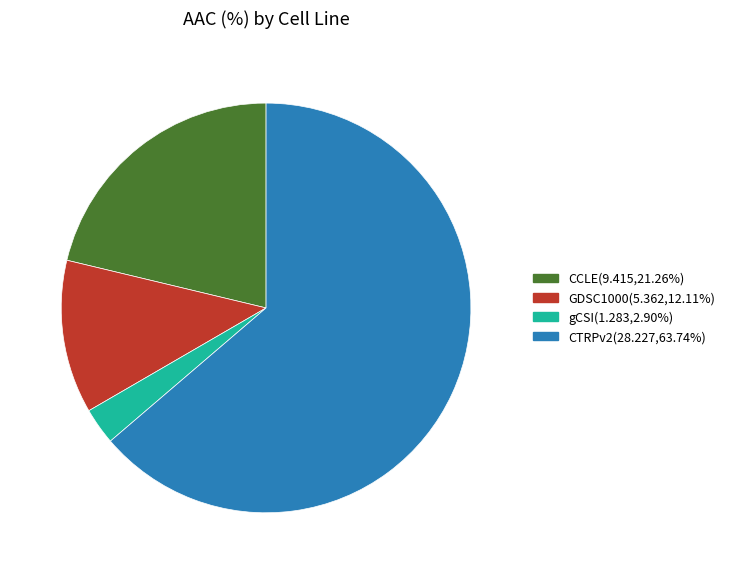

Is there a majority slice in this chart?

Yes